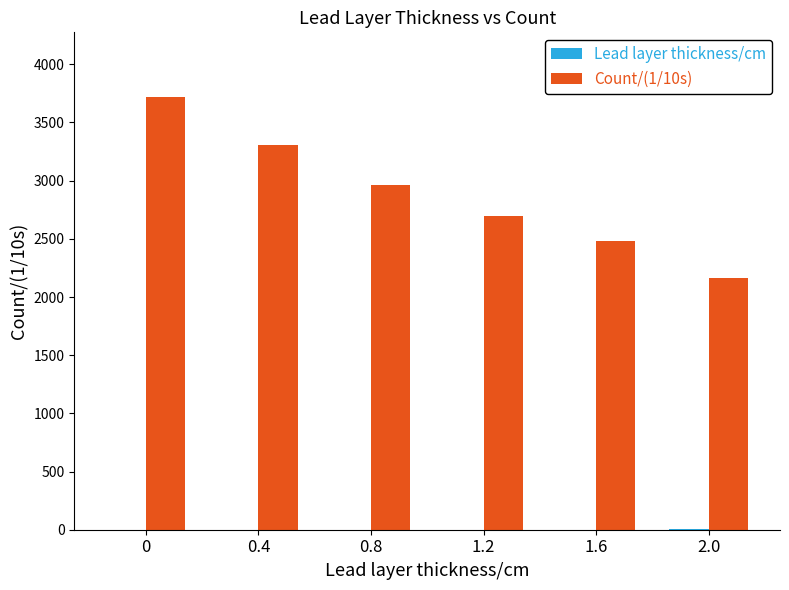

Which series has the largest total across all categories?

Count/(1/10s)